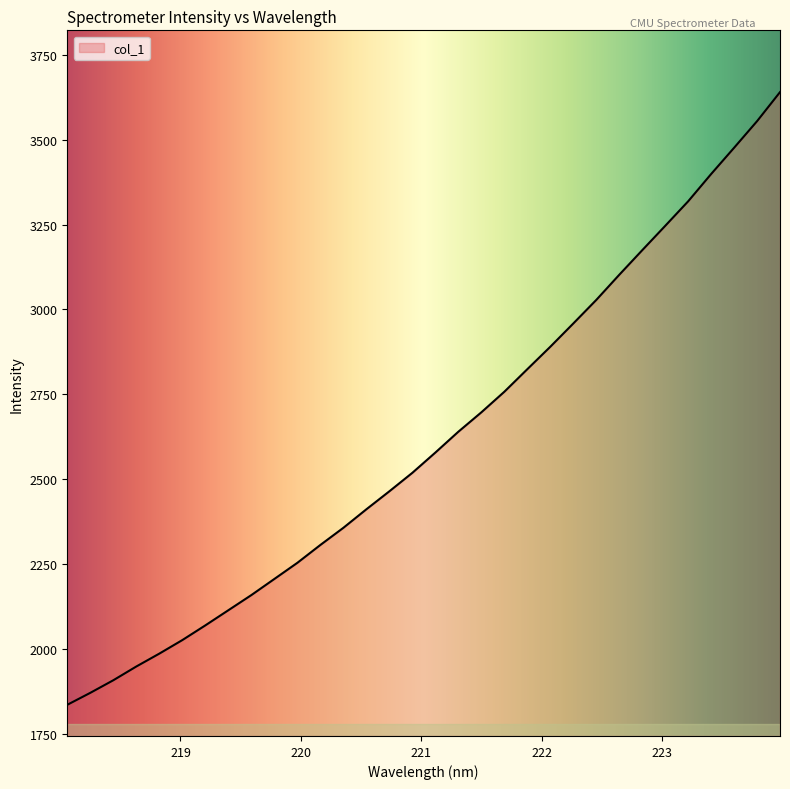

What is the difference between the maximum and minimum values?

1804.1